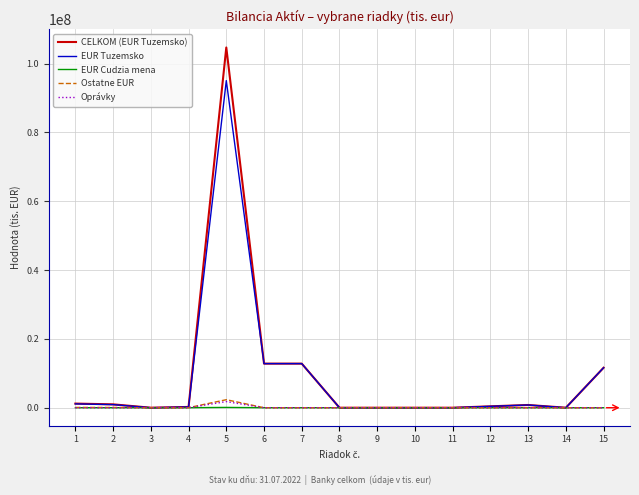

Is the value of CELKOM (EUR Tuzemsko) at 5 greater than the value of EUR Tuzemsko at 7?

Yes